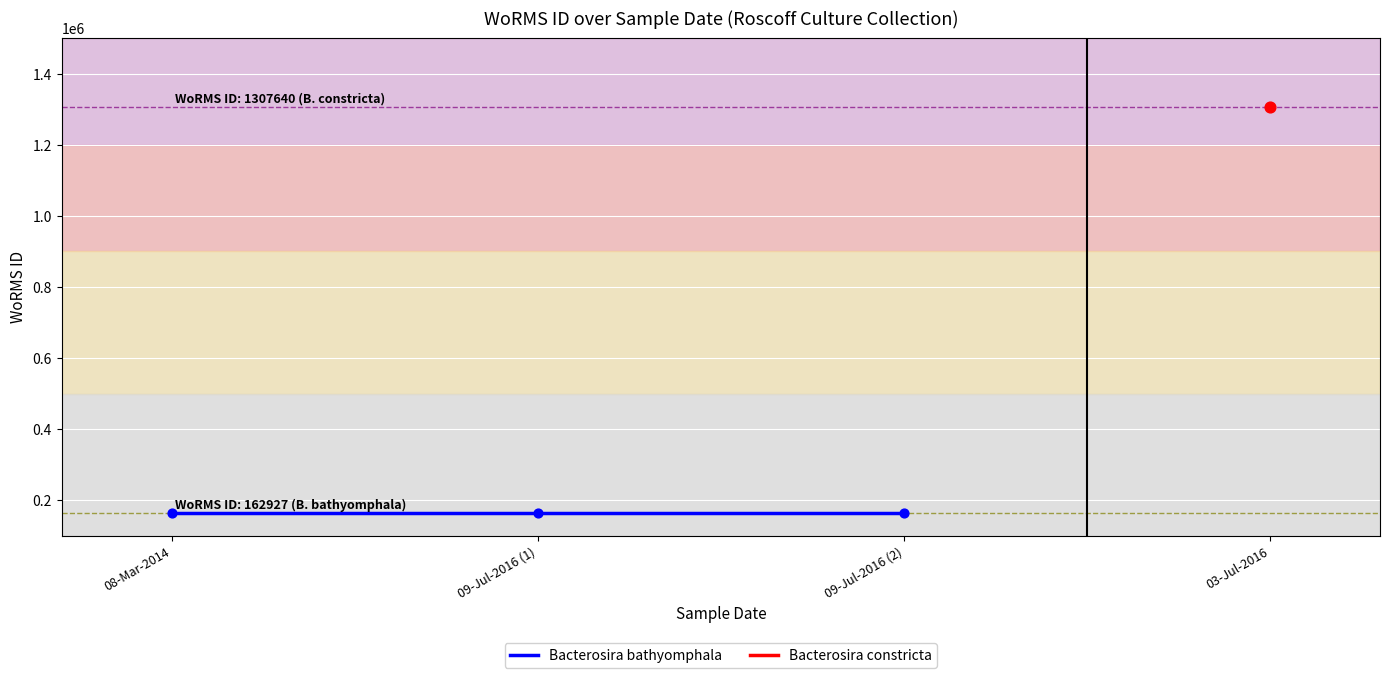

Is the value of Bacterosira bathyomphala at 2014-03-08 greater than the value of Bacterosira constricta at 2016-07-03?

No